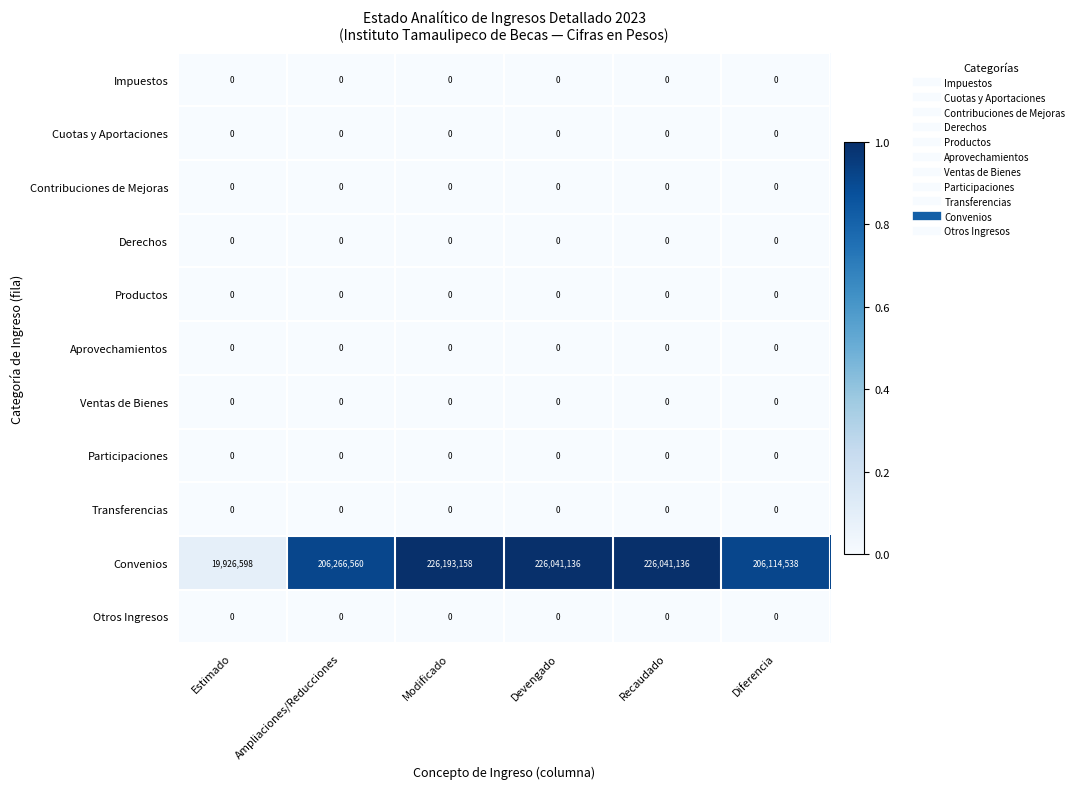

How many categories are shown in the chart?

6